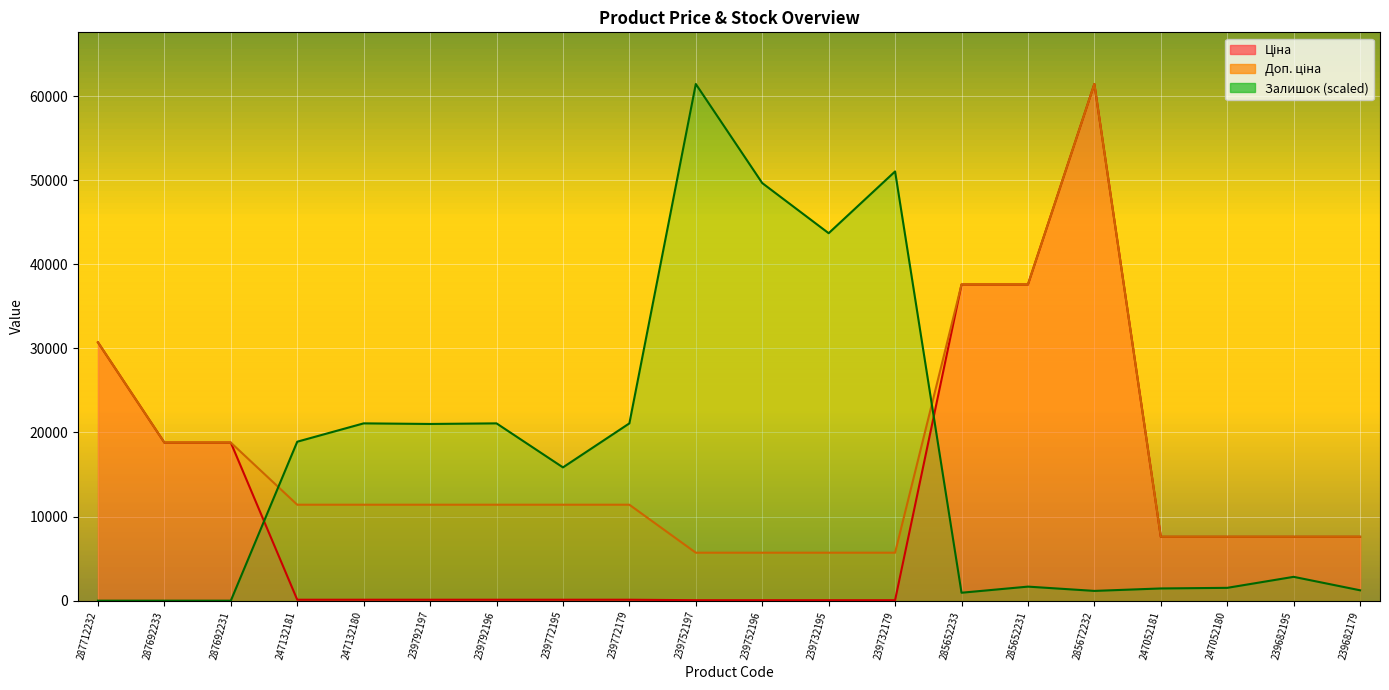

True or false: Ціна has a value of 37593.6 at 285652231.

True